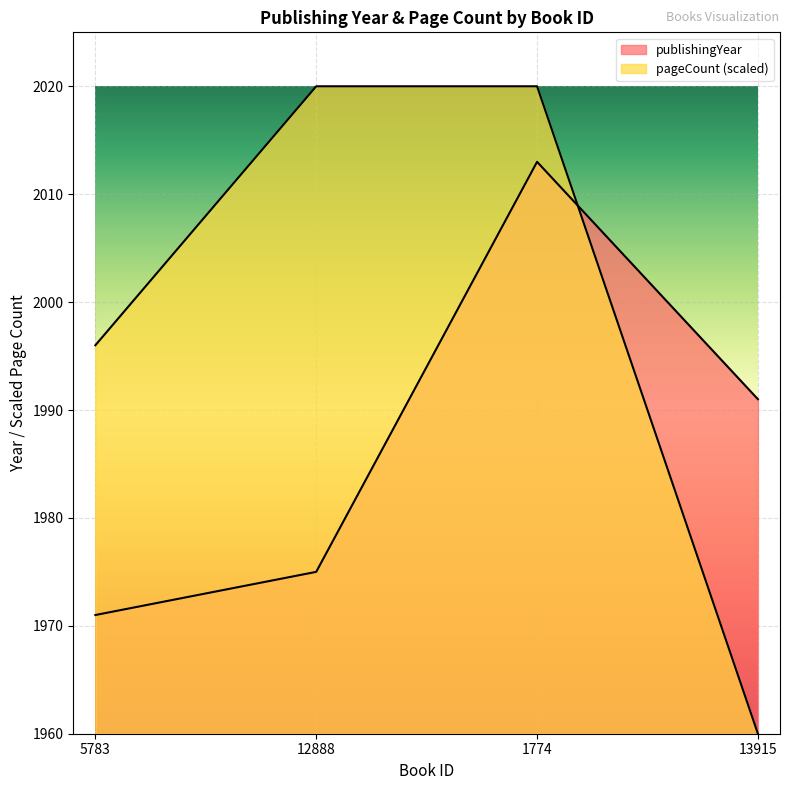

Which series has the widest spread of values?

pageCount